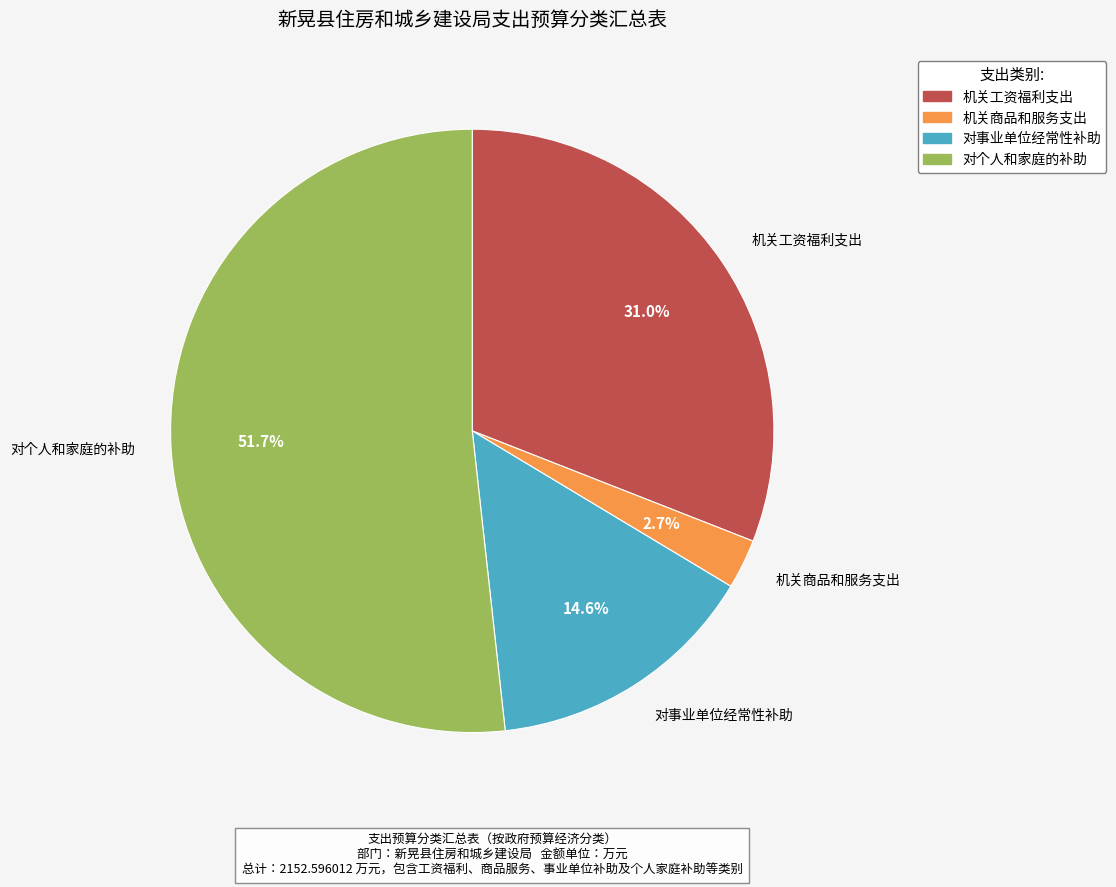

Rank the categories by value from lowest to highest.

机关商品和服务支出, 对事业单位经常性补助, 机关工资福利支出, 对个人和家庭的补助